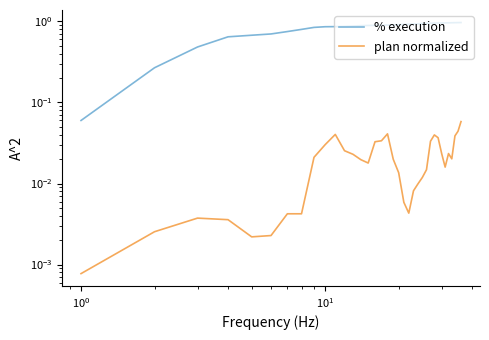

What is the sum of all % execution values?

30.2